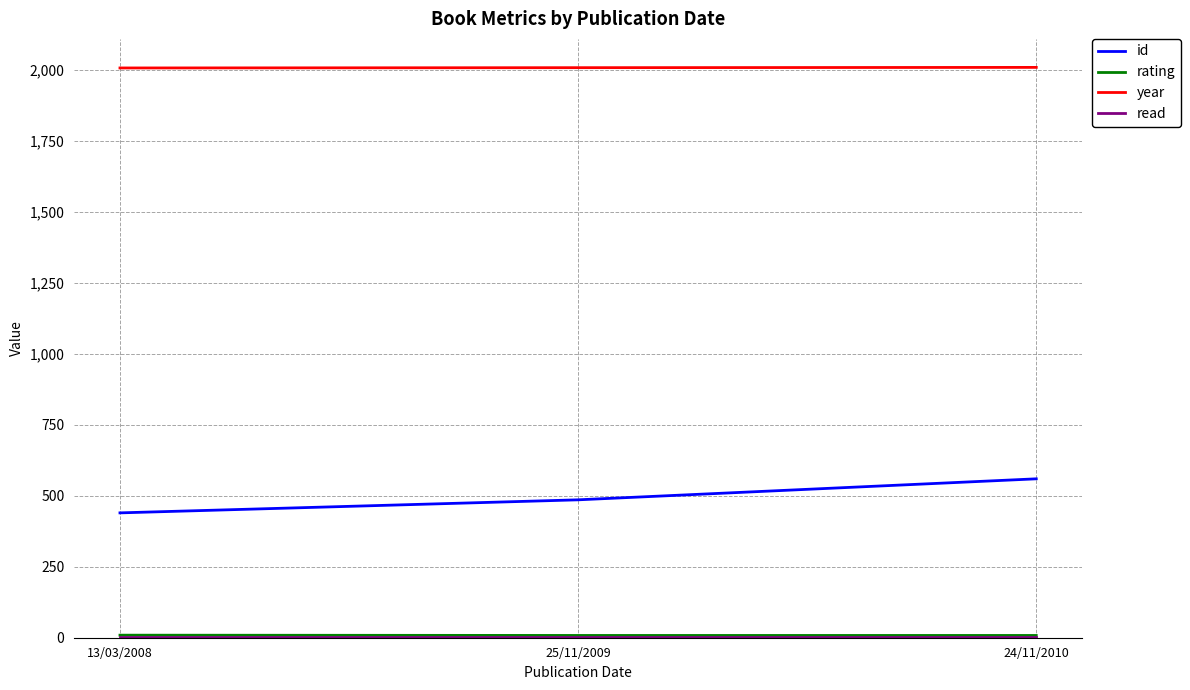

What is the maximum value for year?

2010